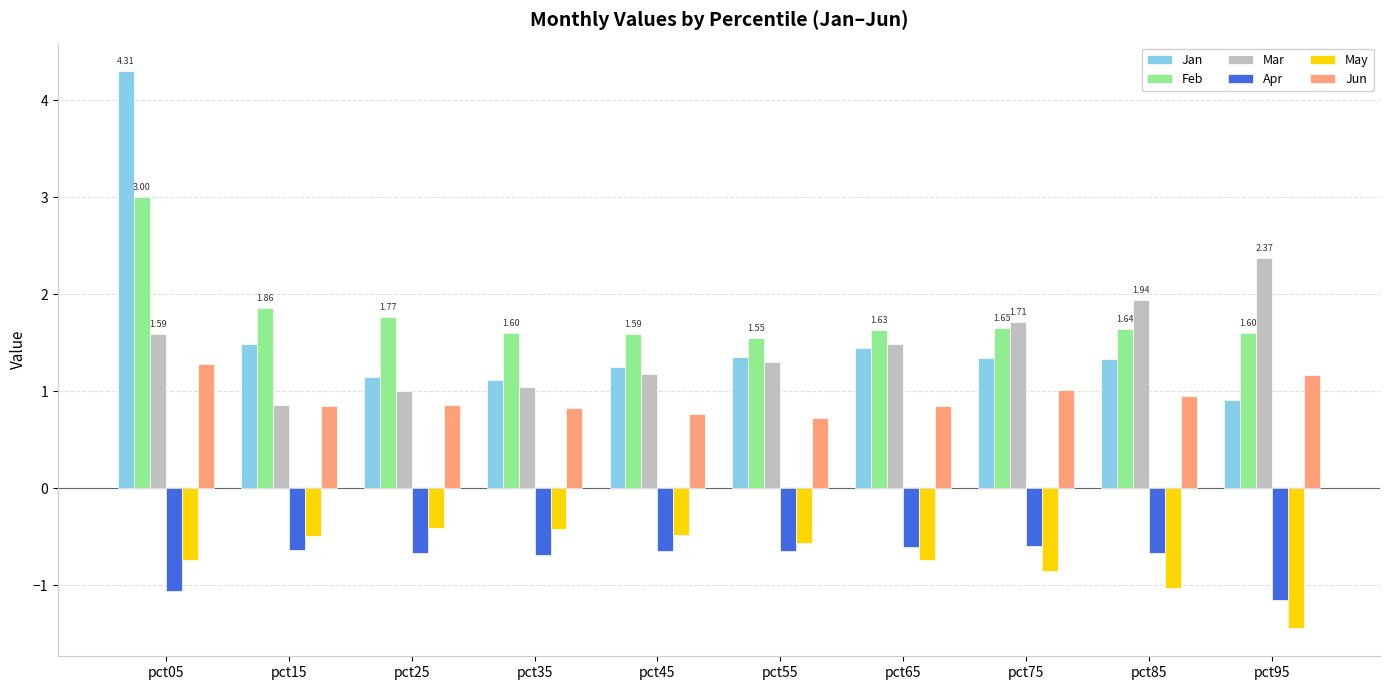

Are the bars grouped side by side (vs. stacked)?

Yes